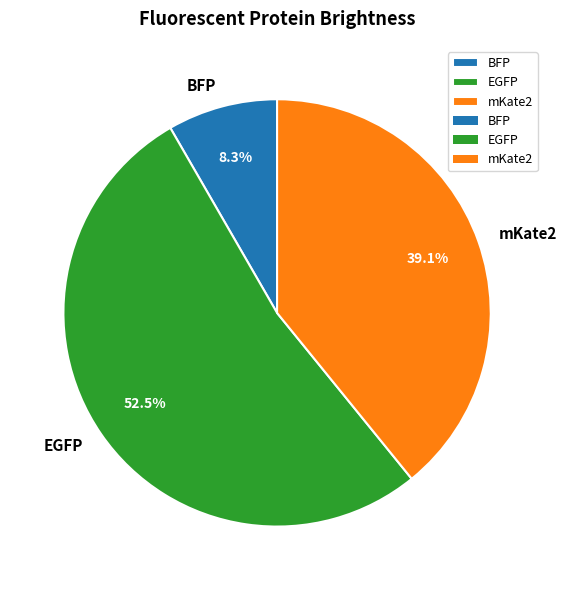

Which category has the biggest portion of the pie?

EGFP